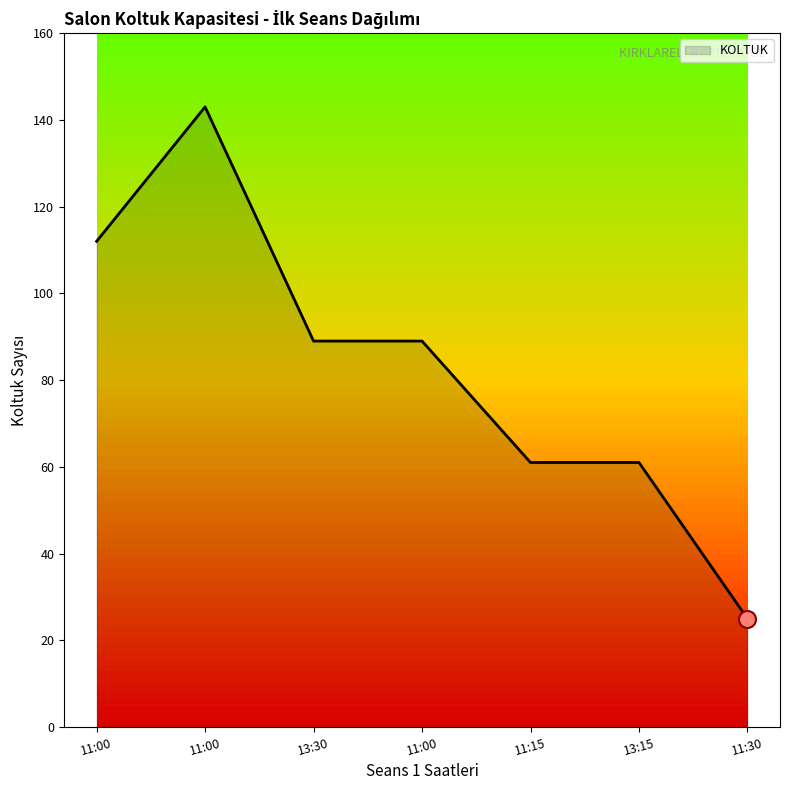

Approximately how many times larger is the value at 11:00 compared to 11:00?

1.3